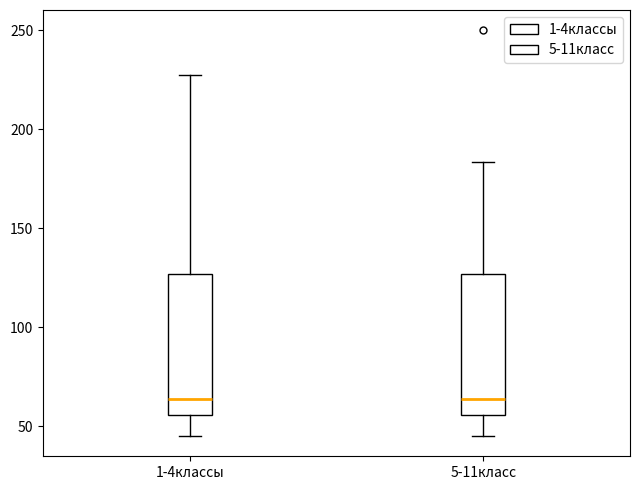

Where does the lower whisker of the box for 5-11класс end on the y-axis? The values are not printed on the chart, so give them approximately, as read against the axis.

45